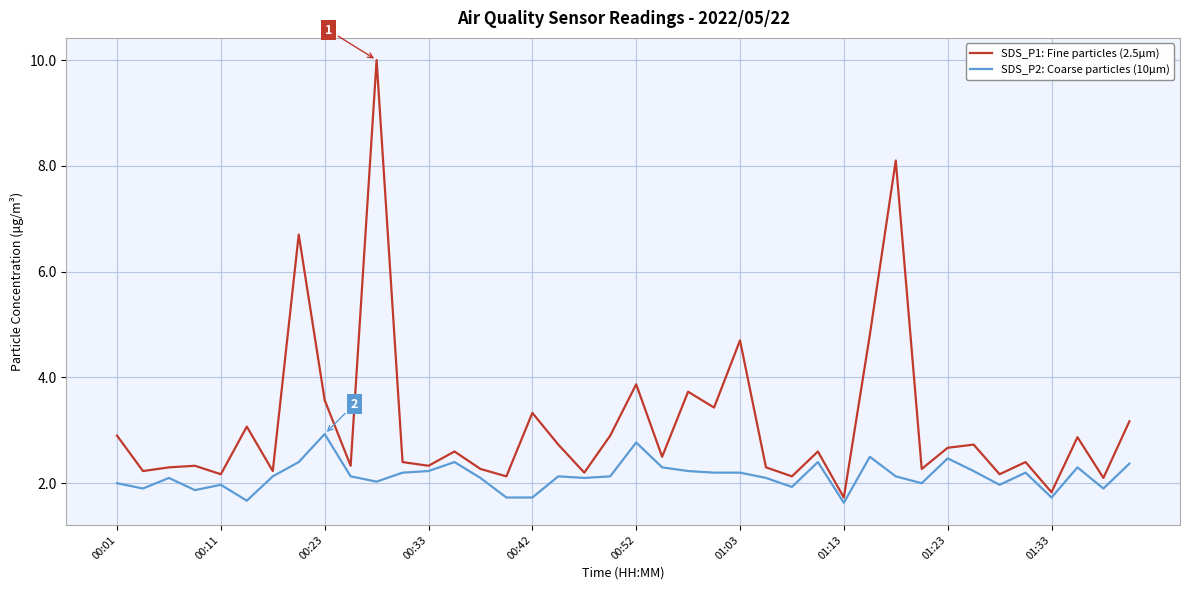

Which series has the largest range (max minus min)?

SDS_P1: Fine particles (2.5μm)